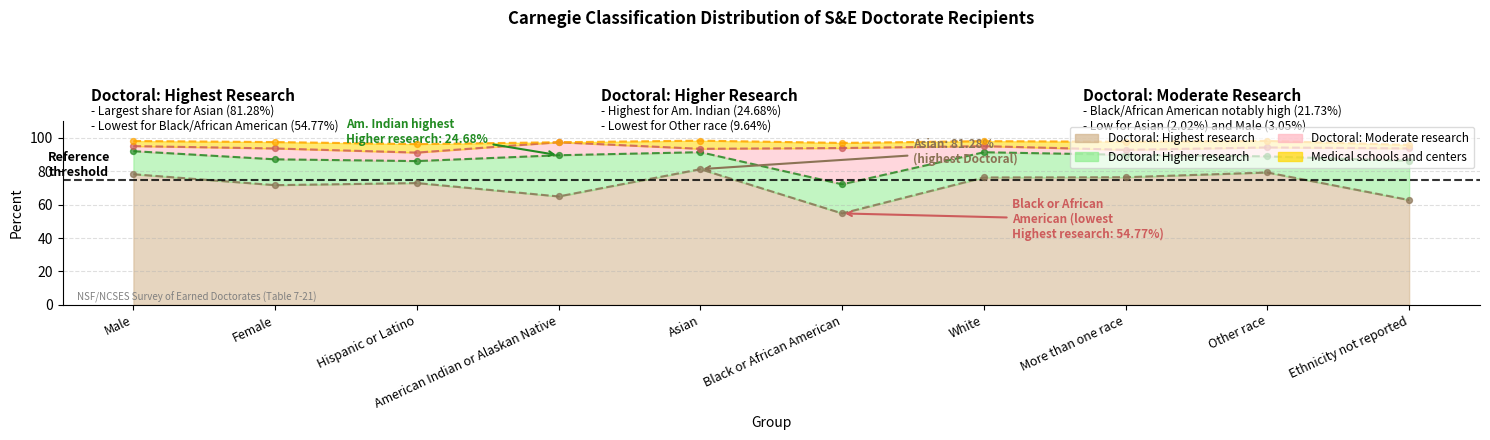

Which series has the largest total across all categories?

Doctoral: Highest research